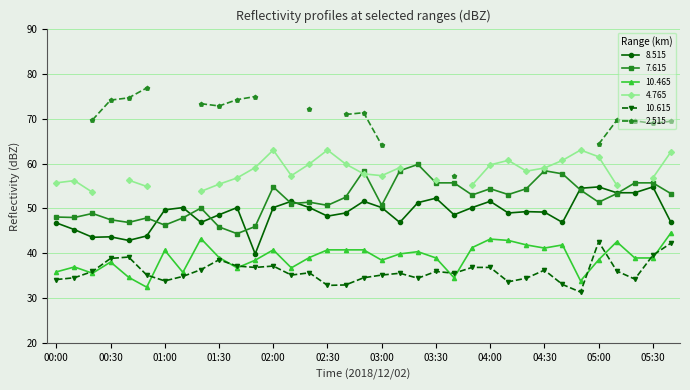

At which category does the chart reach its minimum across all series?

04:50